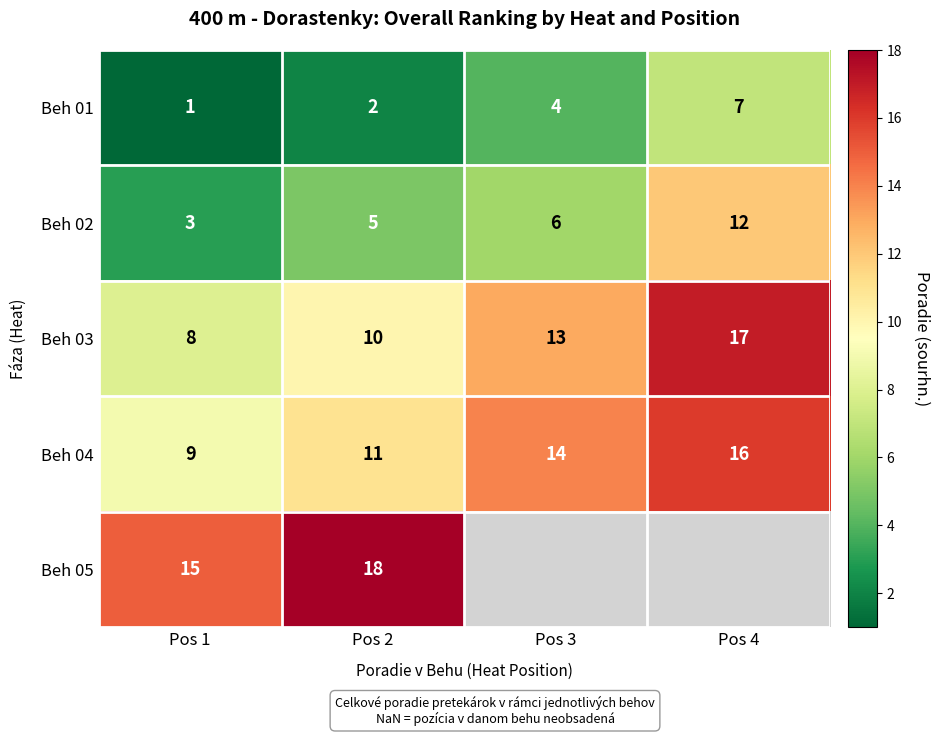

What is the spread (max minus min) of values at Pos 4?

10.0